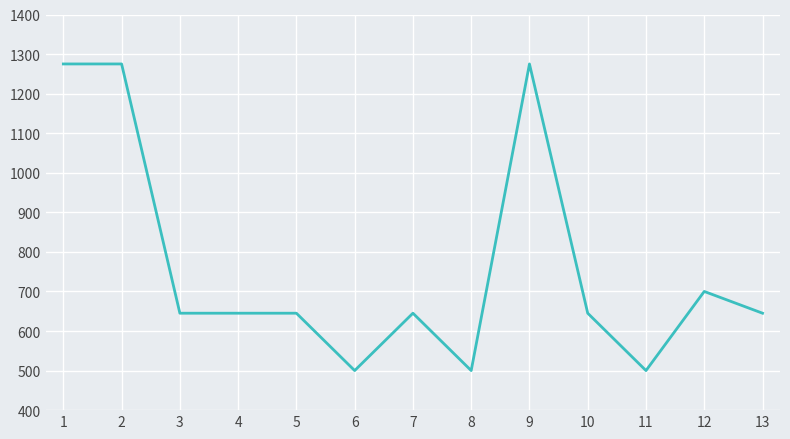

Between 3 and 8, which is larger?

3